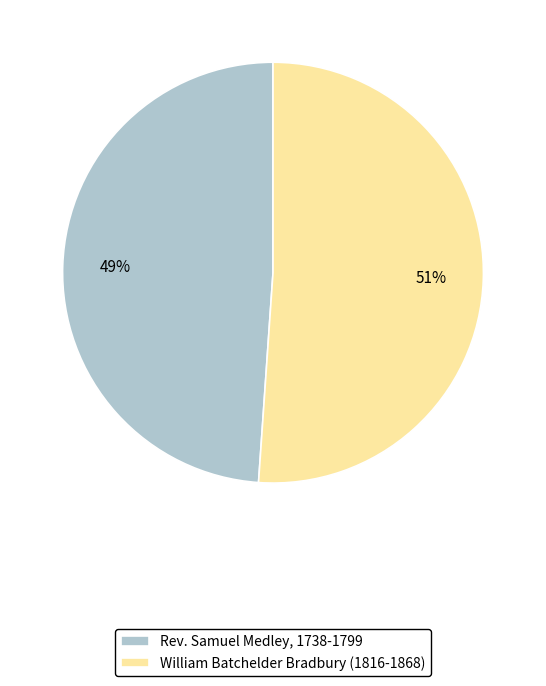

Which category has the smallest portion of the pie?

Rev. Samuel Medley, 1738-1799